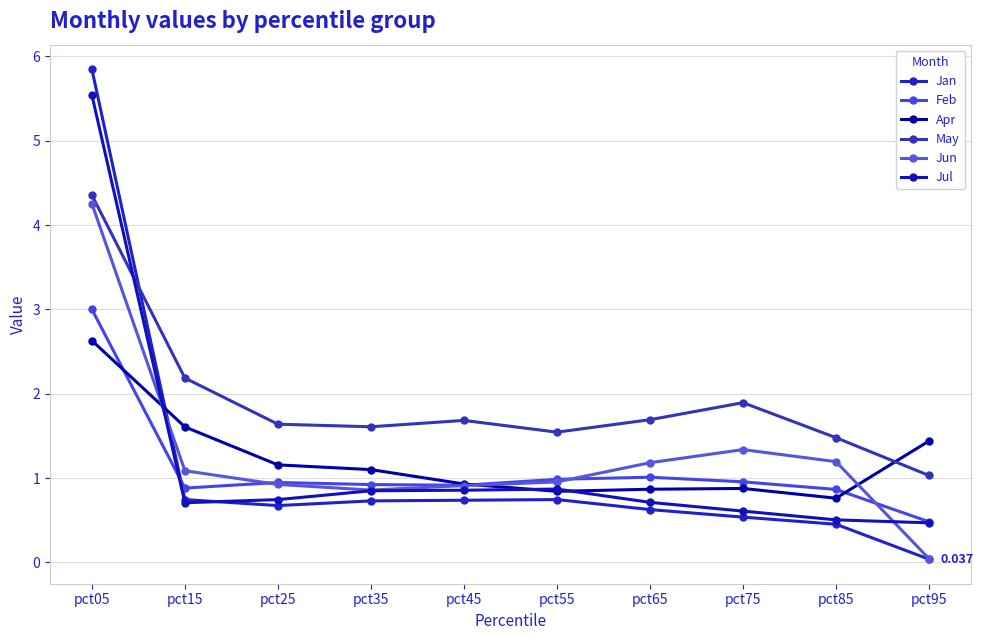

What is the spread (max minus min) of values at pct15?

1.5